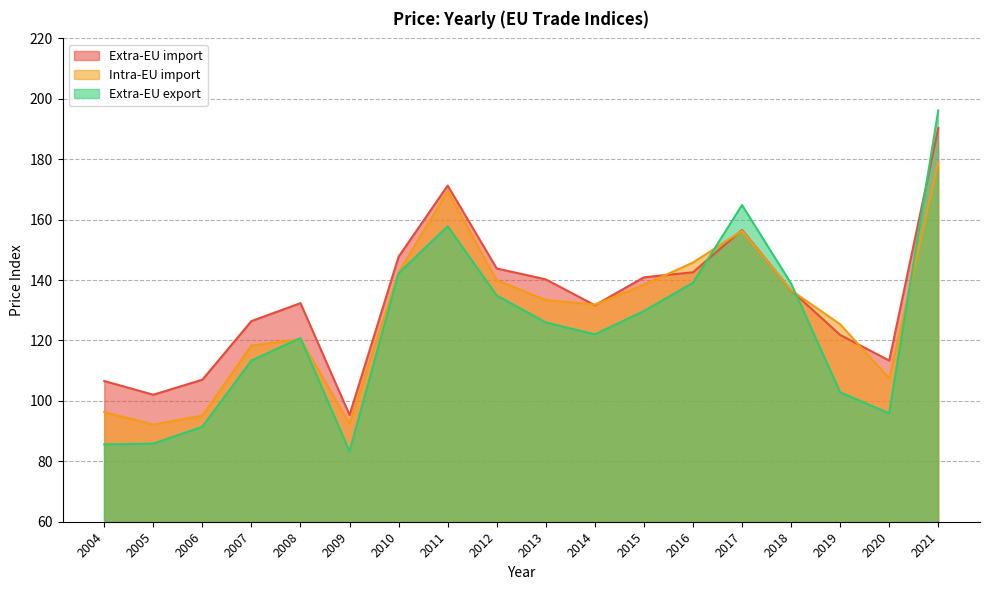

At which label does Intra-EU import reach its peak?

2021